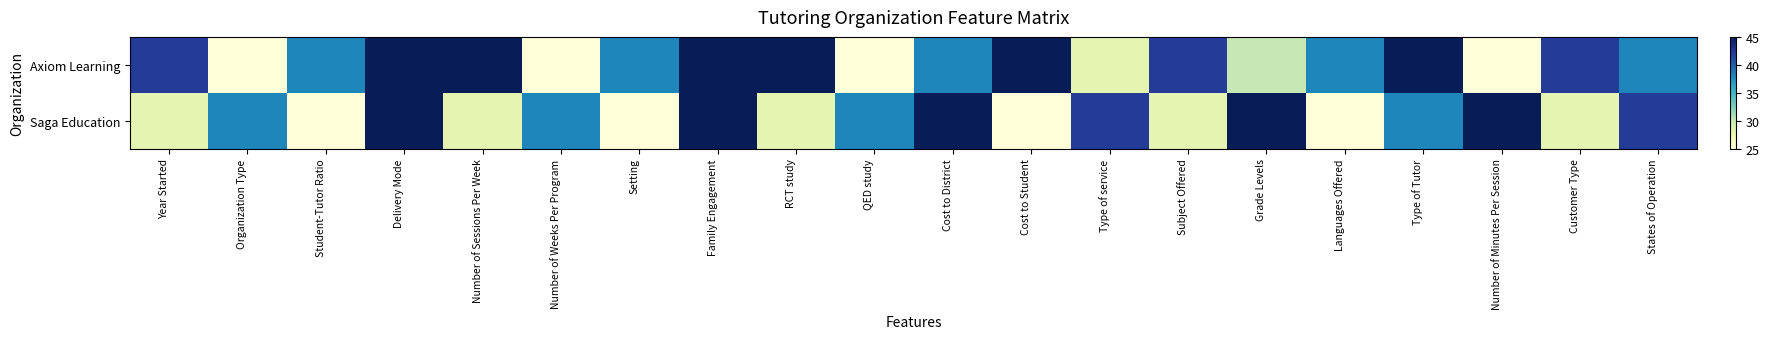

How many data points does each series have?

20